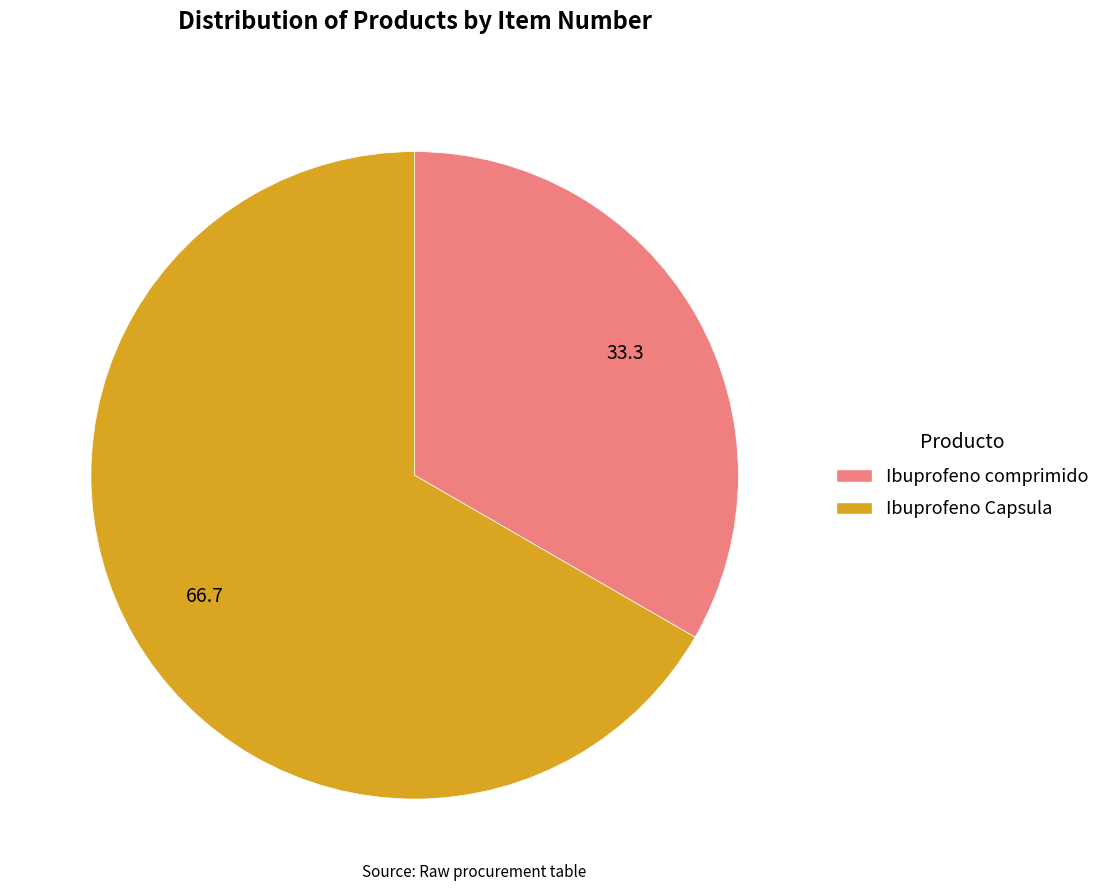

True or false: Ibuprofeno Capsula accounts for 82% of the total.

False